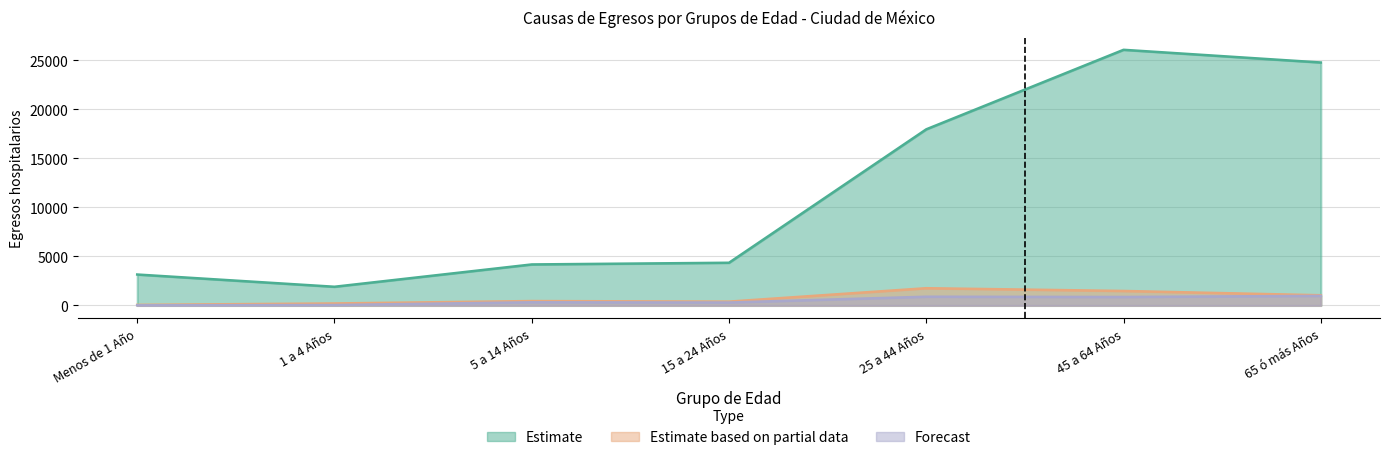

What are all the series names shown in the legend?

Estimate, Estimate based on partial data, Forecast